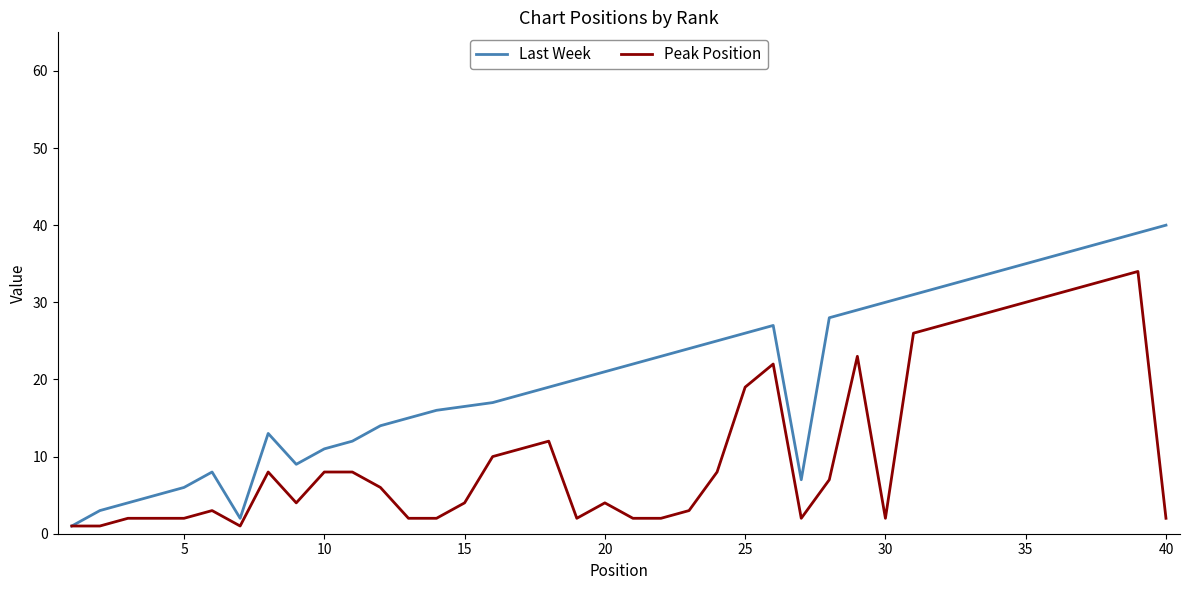

True or false: Last Week has a value of 21 at 20.

True